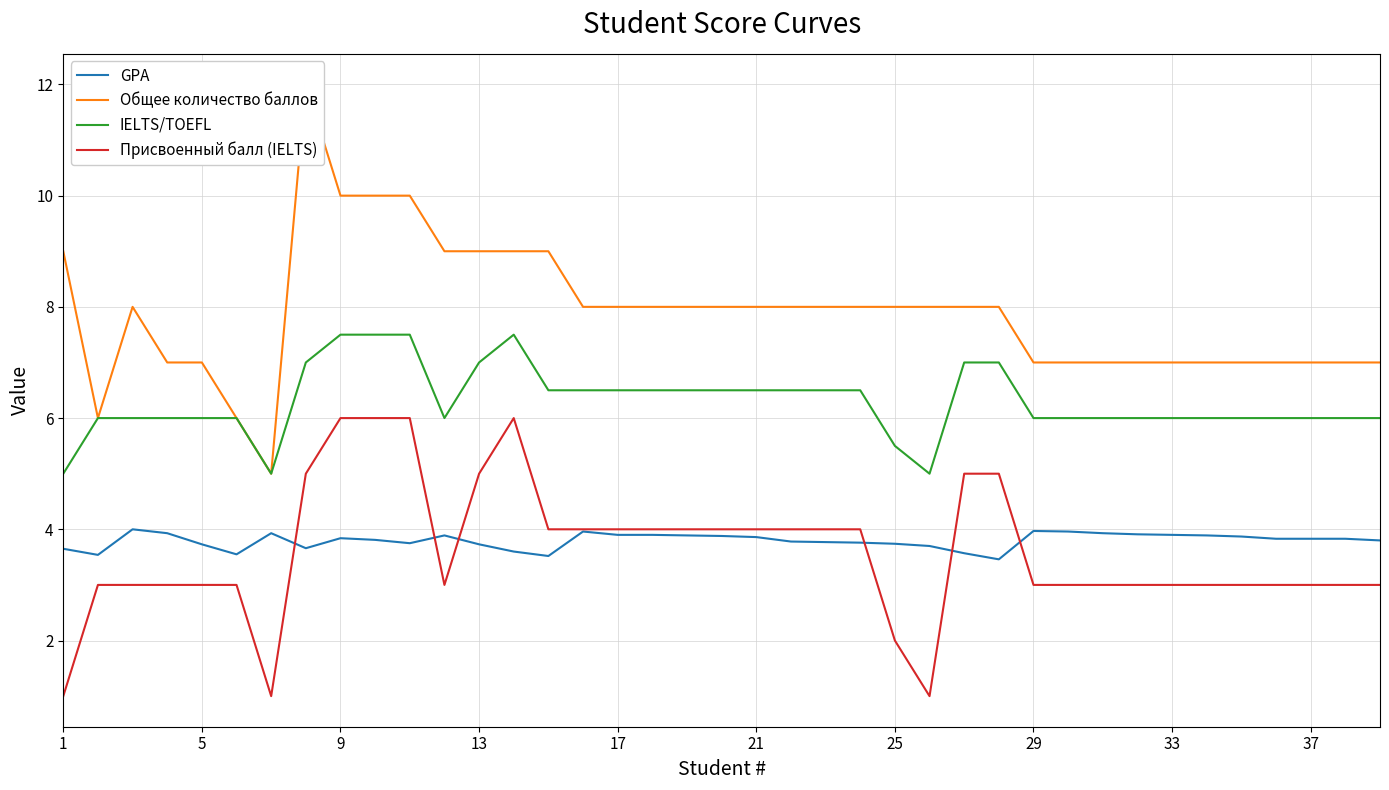

What is the maximum value shown in the chart?

12.0